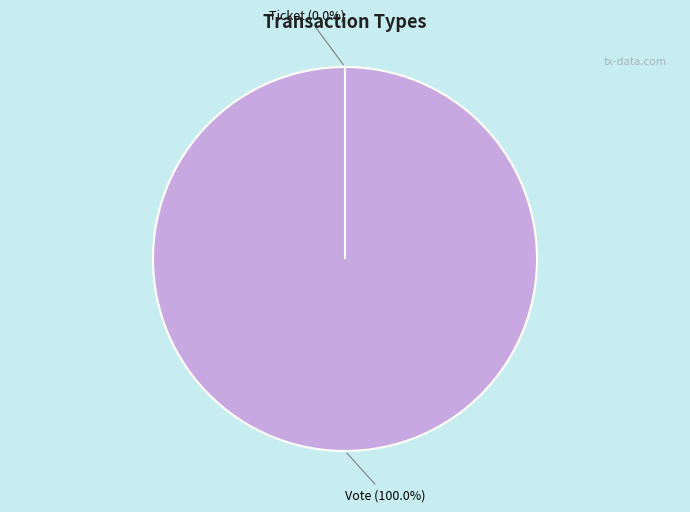

Rank the categories by value from lowest to highest.

Ticket, Vote